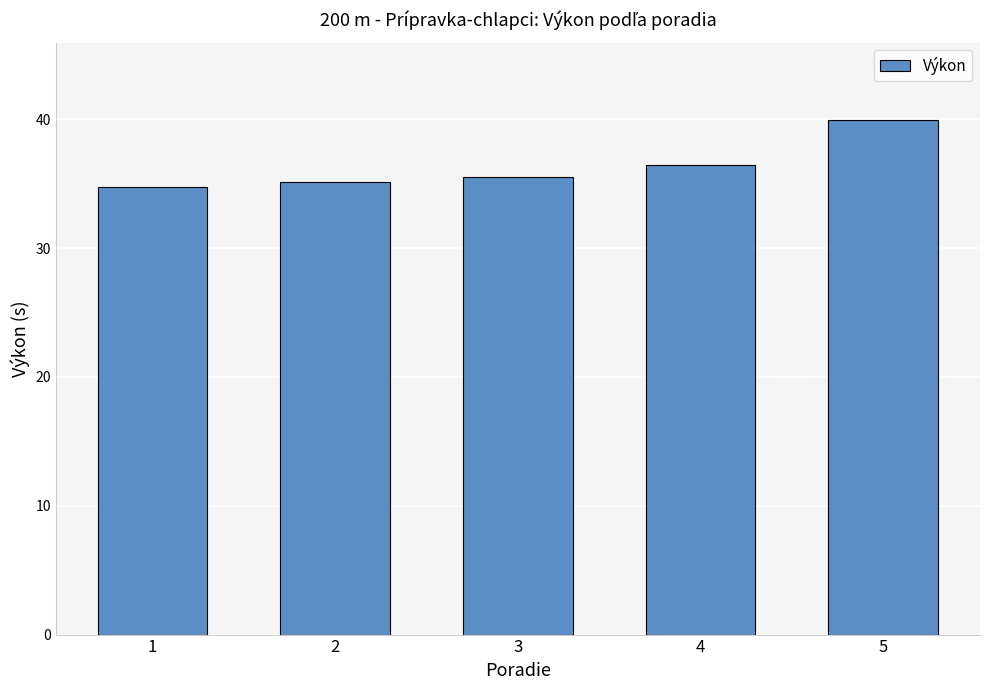

The value at 2 is 35.1. True or false?

True